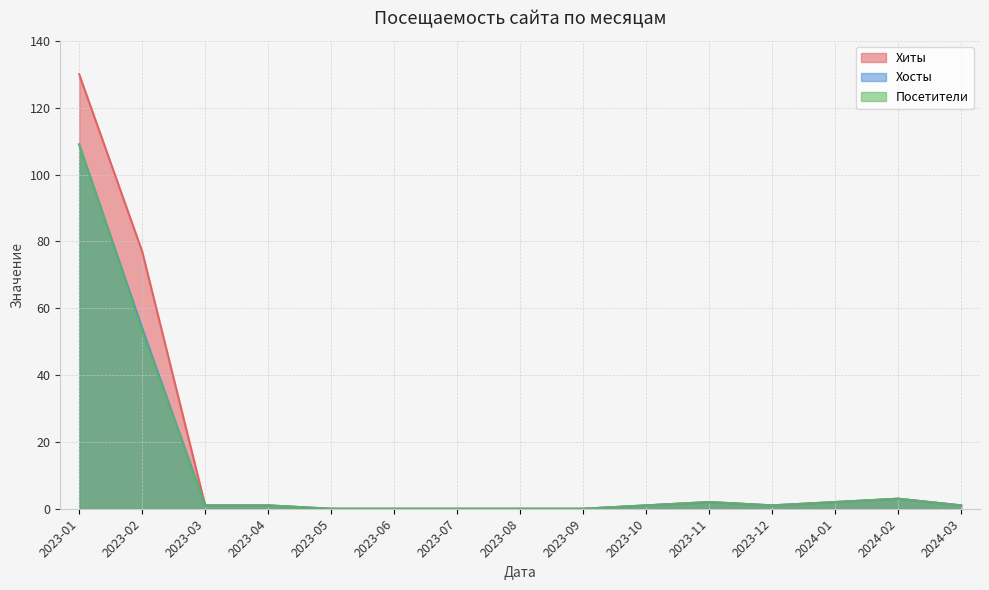

In Хосты, how many points are lower than both neighbors (excluding endpoints)?

1